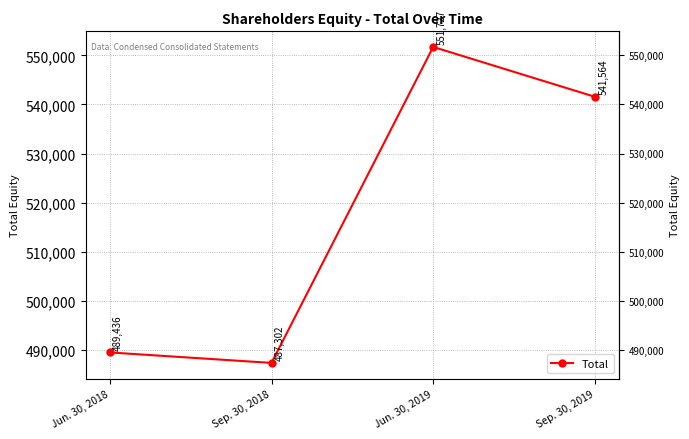

Reading right to left, what are all the values shown in this chart?

Sep. 30, 2019=541564	Jun. 30, 2019=551727	Sep. 30, 2018=487302	Jun. 30, 2018=489436